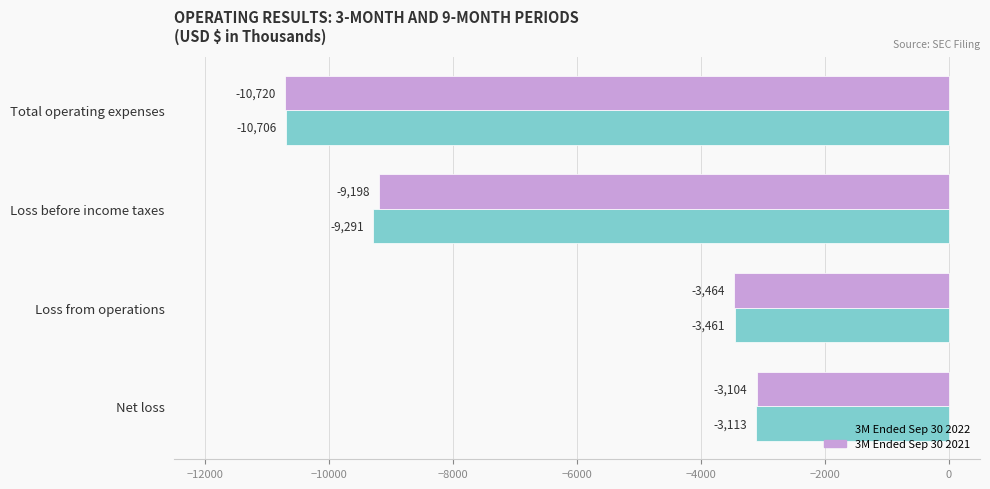

The 3M Ended Sep 30 2021 series shows -1938 at Net loss. True or false?

False